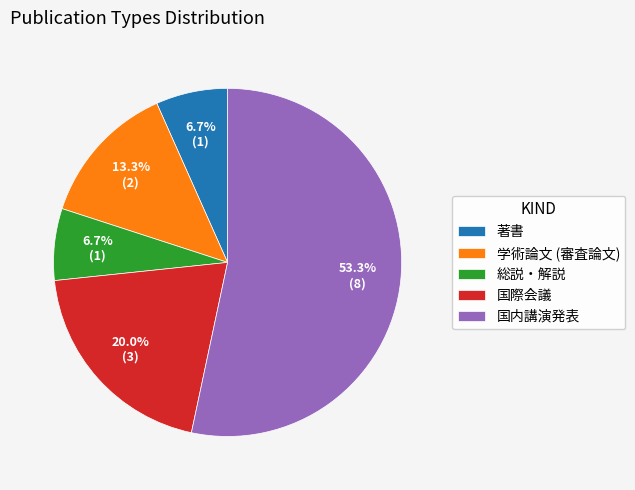

How many slices are in this pie chart?

5